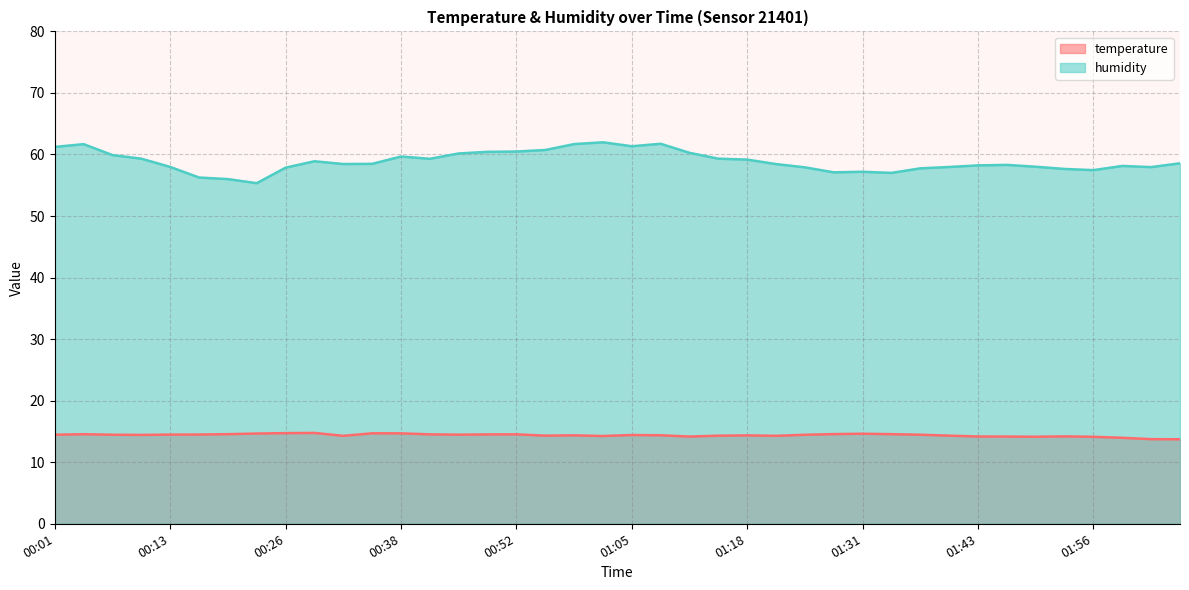

How many data points does each series have?

40